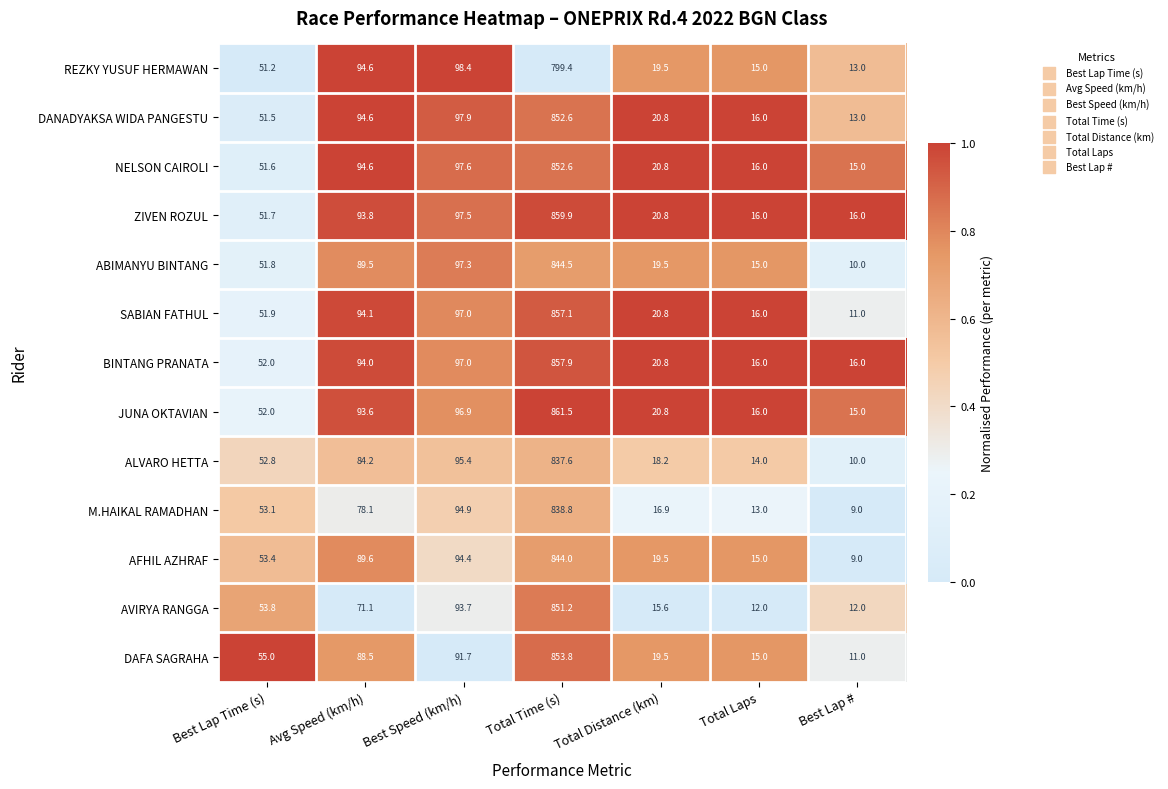

The M.HAIKAL RAMADHAN series shows 16.9 at Total Distance (km). True or false?

True